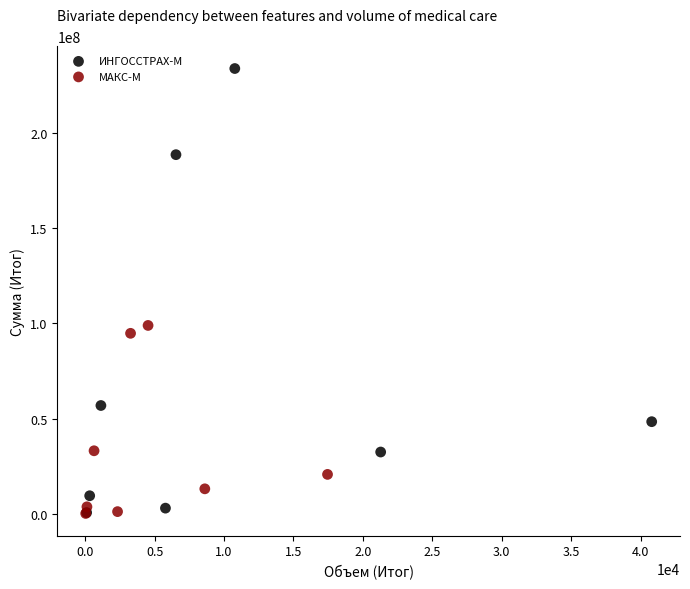

Which series contains the highest Y value?

ИНГОССТРАХ-М